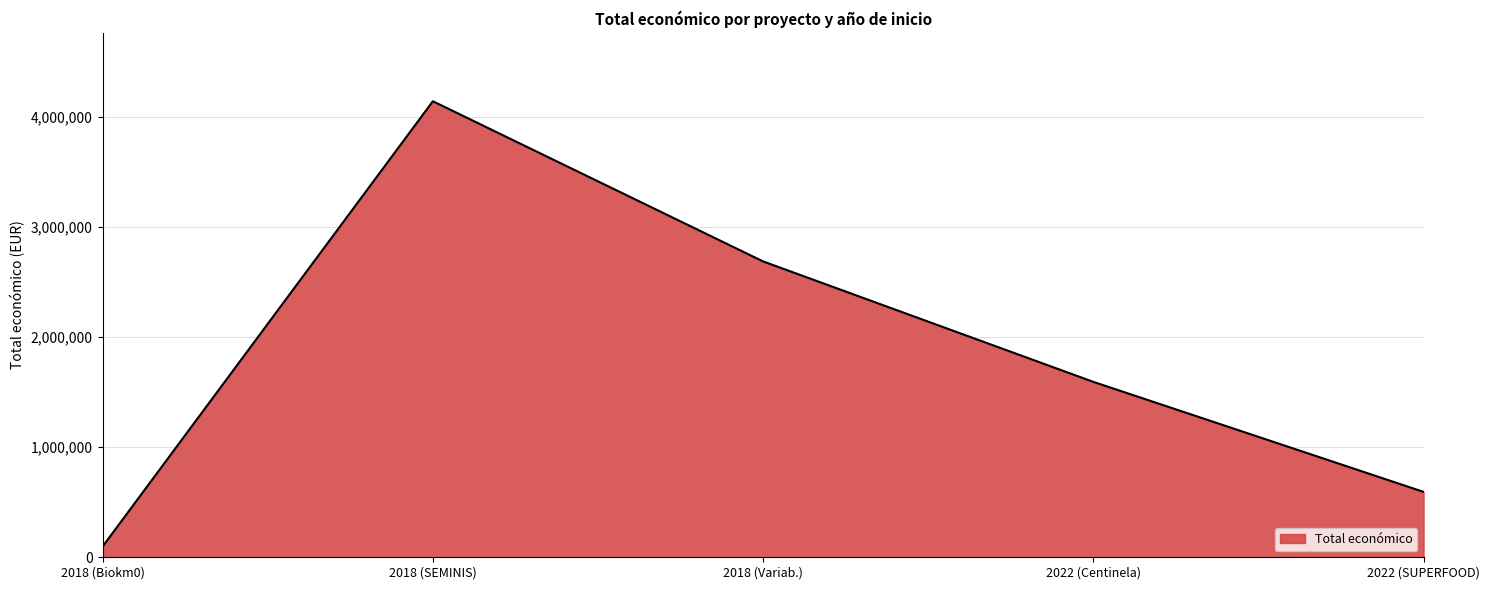

Which has a higher value, 2018 (Biokm0) or 2018 (Variab.)?

2018 (Variab.)